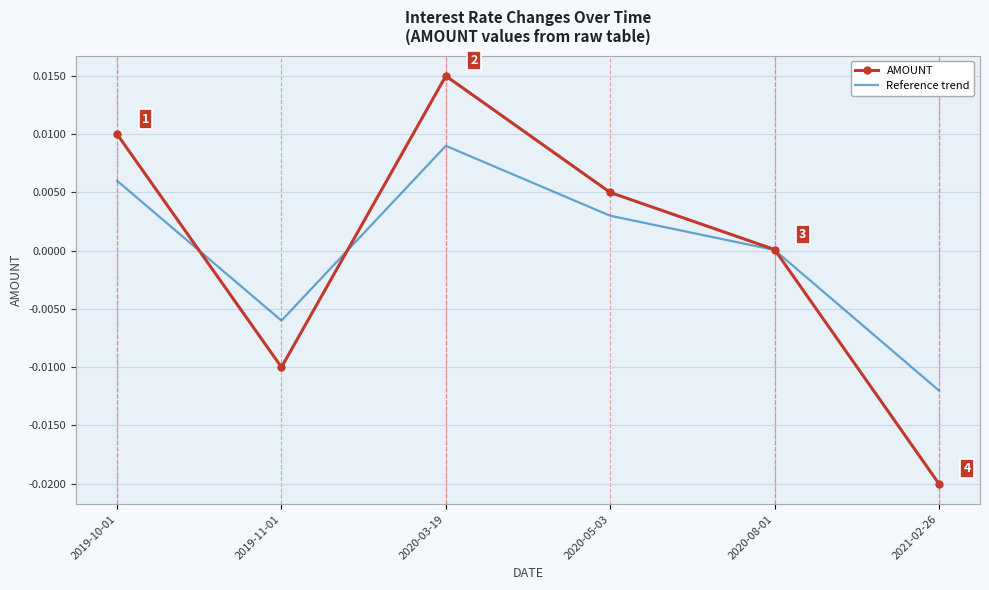

True or false: AMOUNT and Reference trend cross at least once.

True